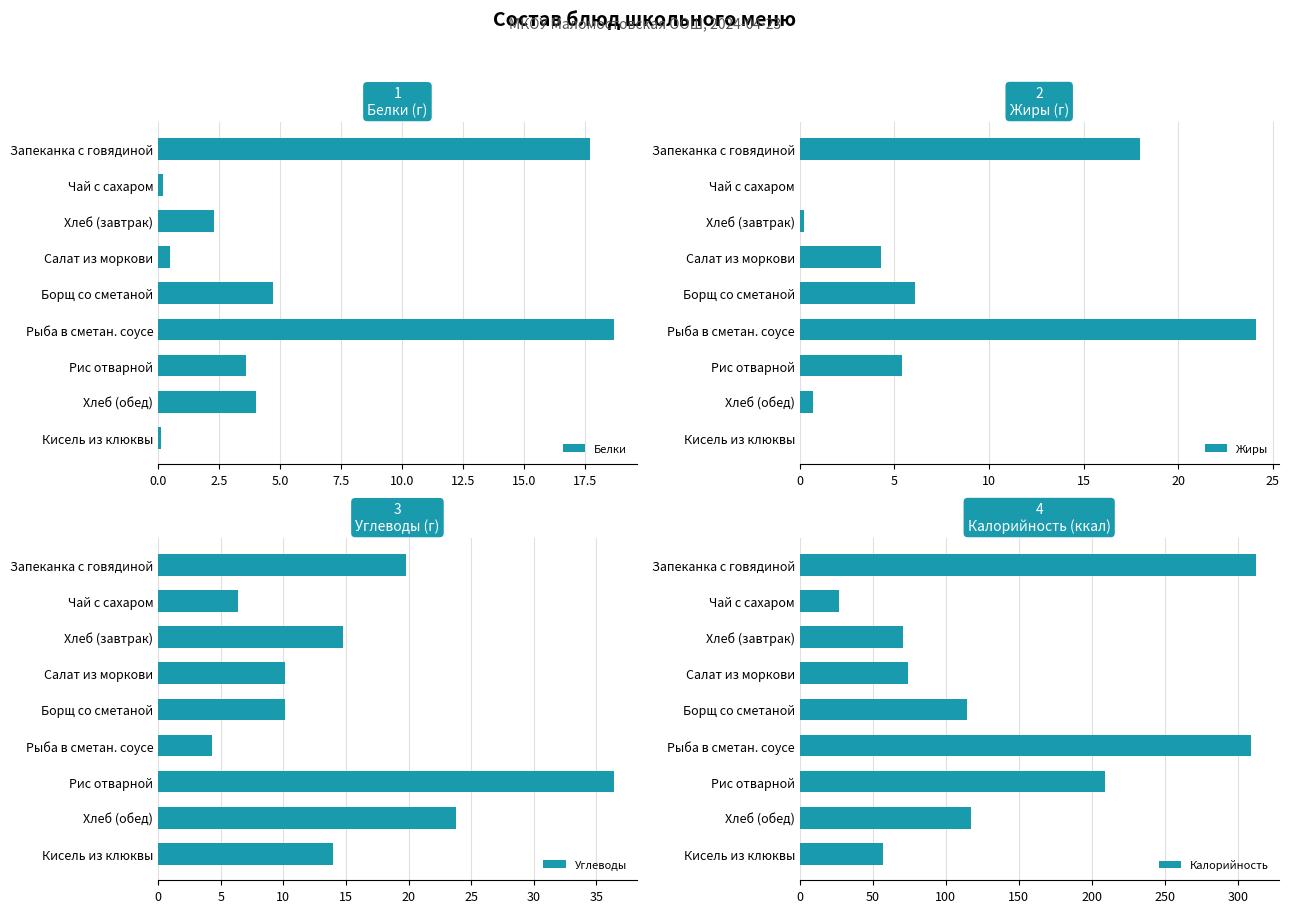

Which category has the highest value in the Белки series?

Рыба в сметан. соусе